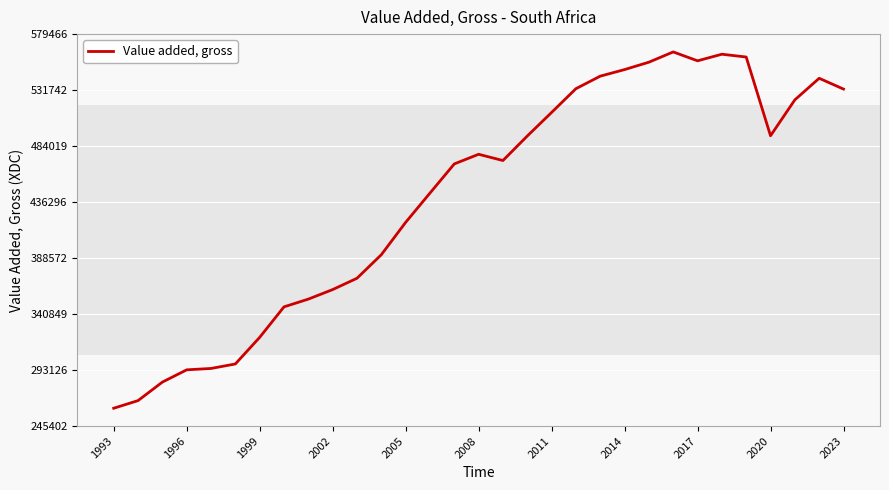

What is the smallest value displayed?

260587